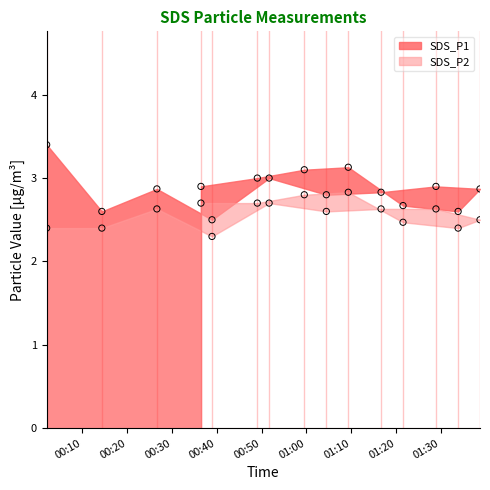

Which series has the largest total across all categories?

SDS_P1